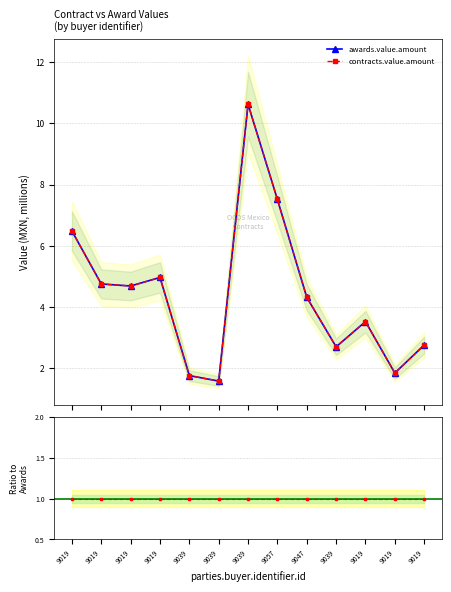

True or false: awards.value.amount has a value of 4.7 at 9019.

True